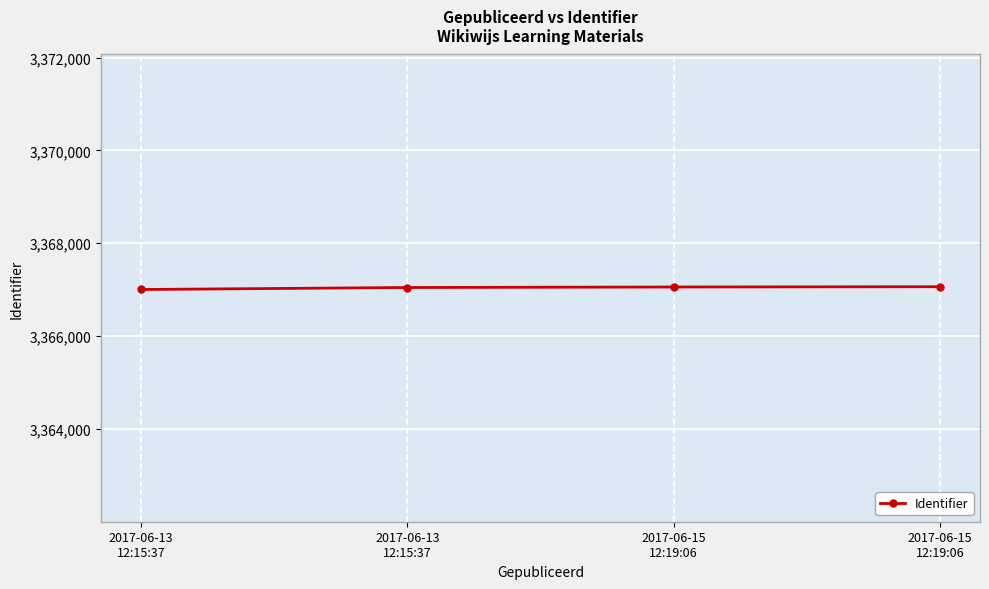

Is this an area chart (filled region under the line)?

No